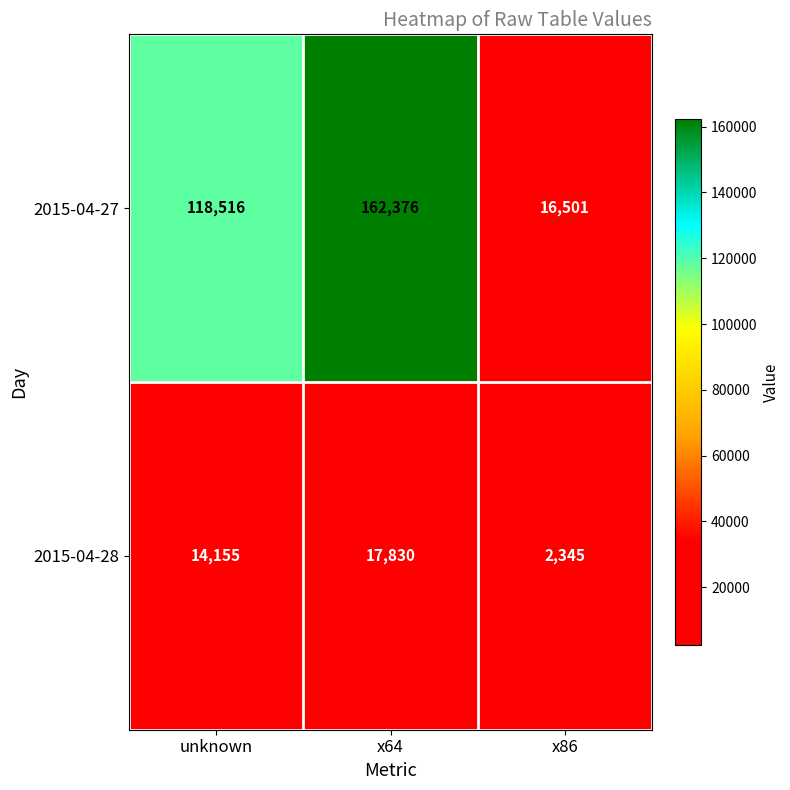

Reading left to right, what are all the values shown in this chart?

2015-04-27: unknown=118516	x64=162376	x86=16501
2015-04-28: unknown=14155	x64=17830	x86=2345